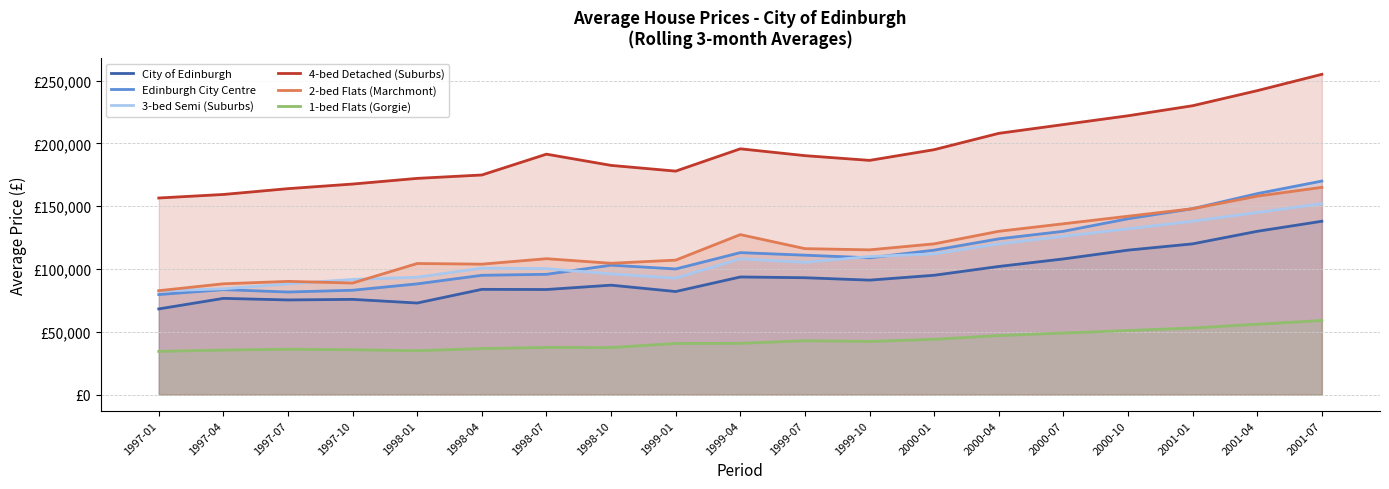

True or false: City of Edinburgh and 3-bed Semi (Suburbs) cross at least once.

False